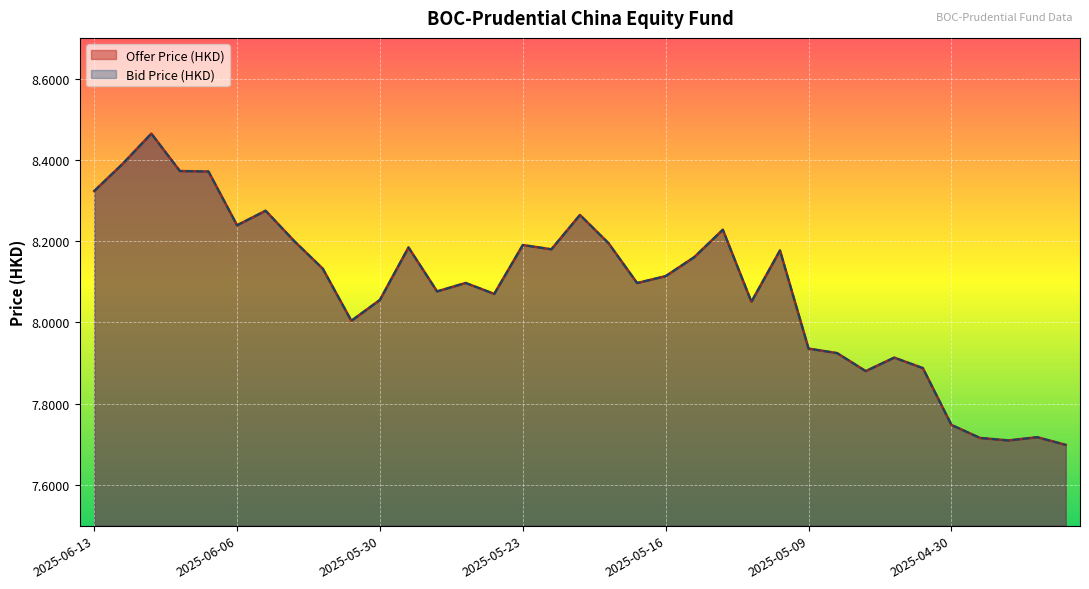

Is it true that Offer Price (HKD) equals 14.2 at 2025-06-02?

False